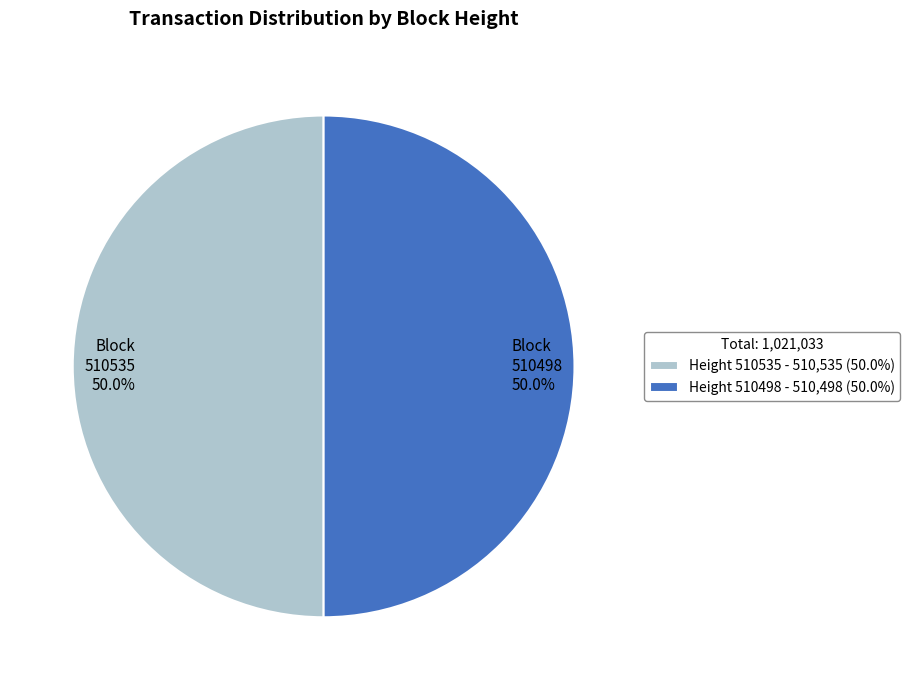

What is the ratio of the value at Height 510498 - 510,498 (50.0%) to the value at Height 510535 - 510,535 (50.0%)?

1.0